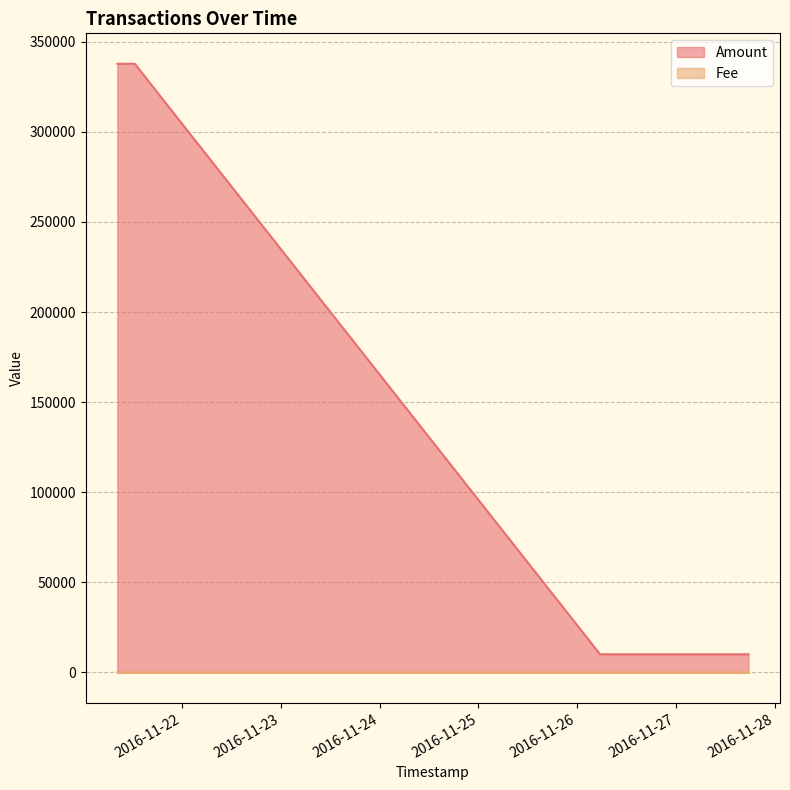

What position from the right is 2016-11-26 05:33:23?

2